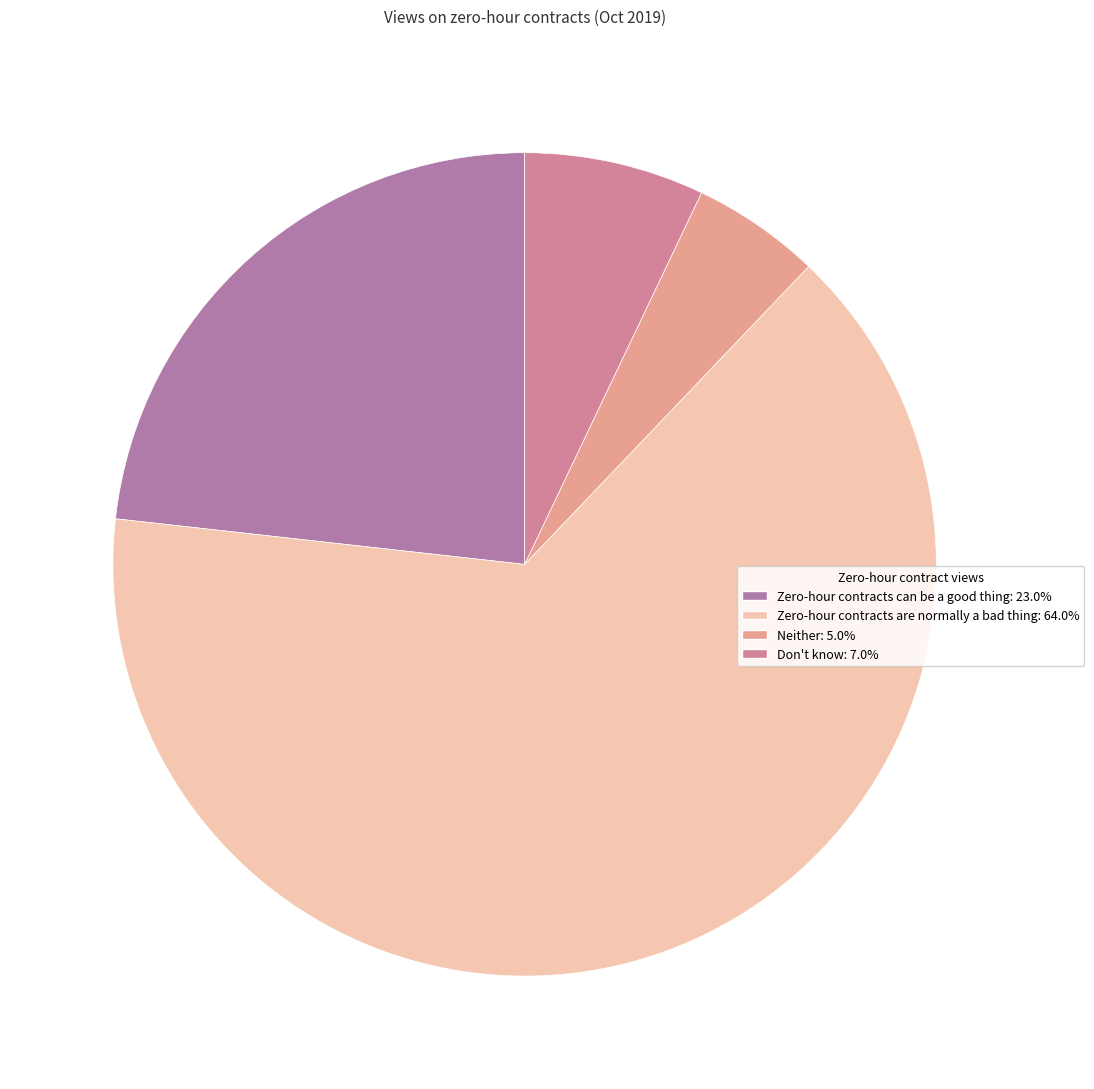

How many segments does this pie chart have?

4